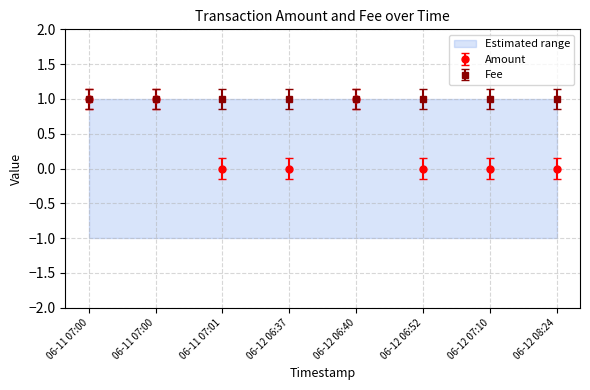

Where is the first local maximum?

06-12 06:40